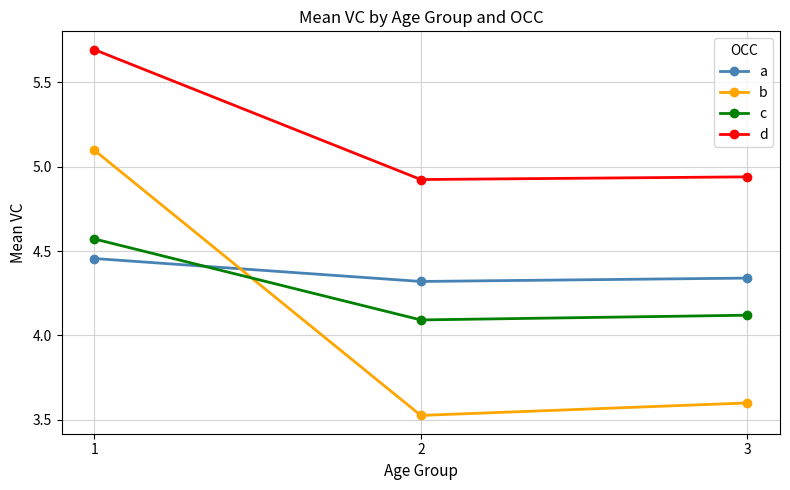

What is the maximum value for b?

5.1